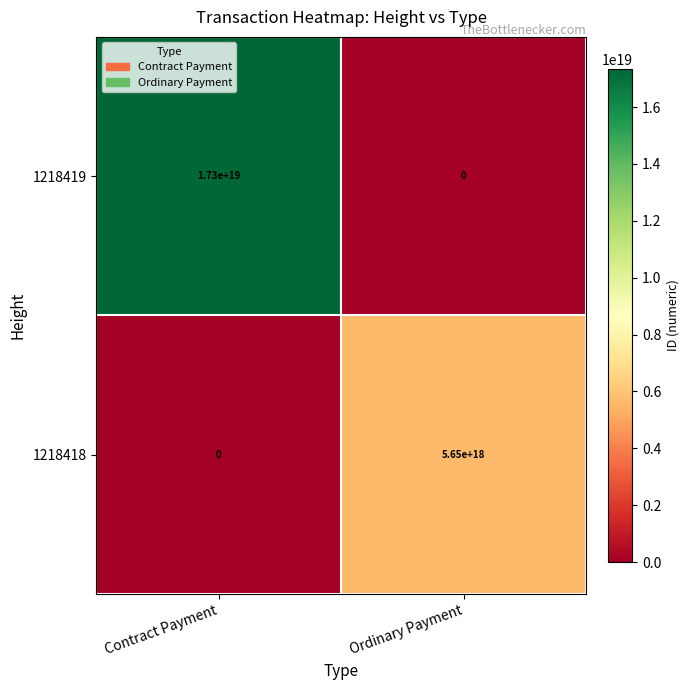

The value of 1218419 at Contract Payment is 8115456576649285632. True or false?

False